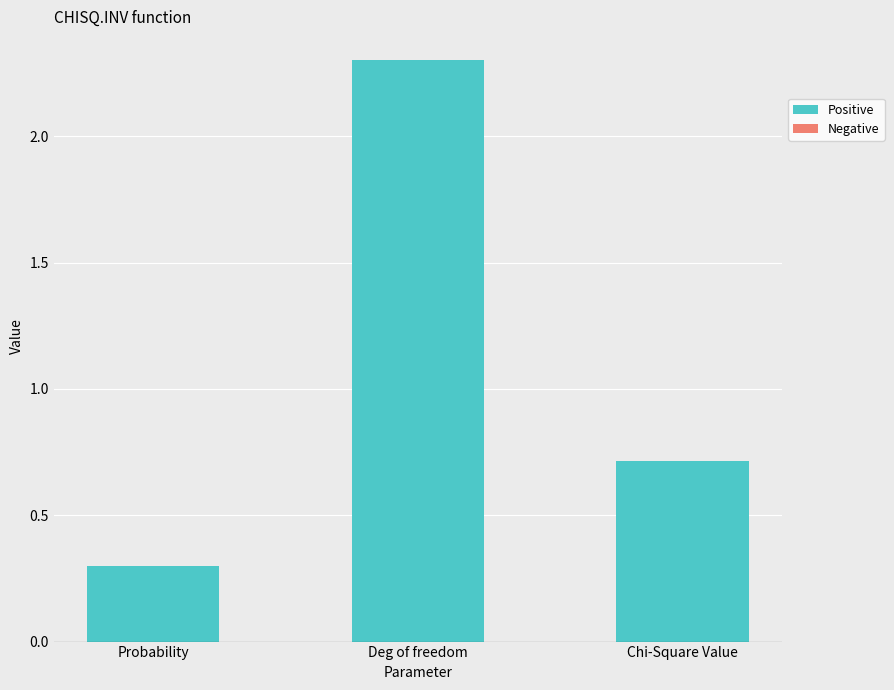

What position from the right is Deg of freedom?

2